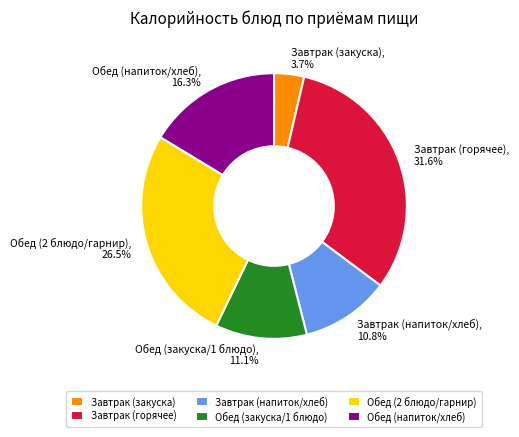

What portion of the pie excludes Обед (закуска/1 блюдо), 11.1%?

88.9%